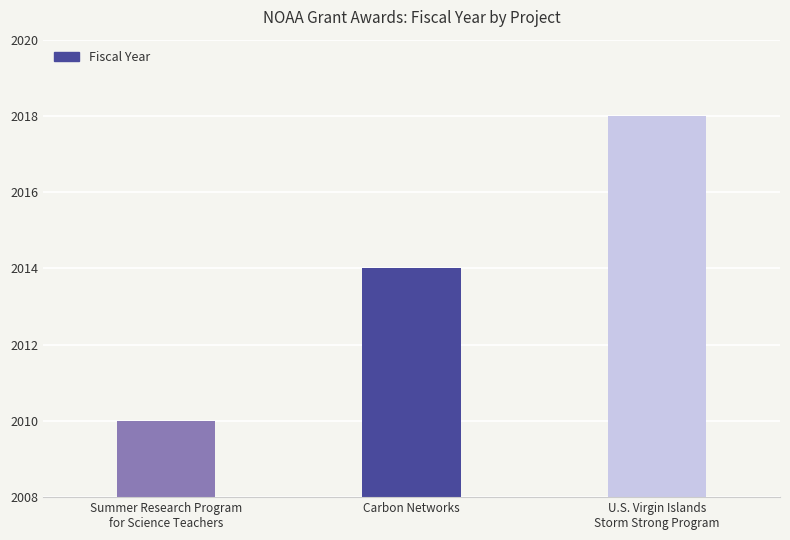

Between U.S. Virgin Islands
Storm Strong Program and Summer Research Program
for Science Teachers, which is larger?

U.S. Virgin Islands
Storm Strong Program